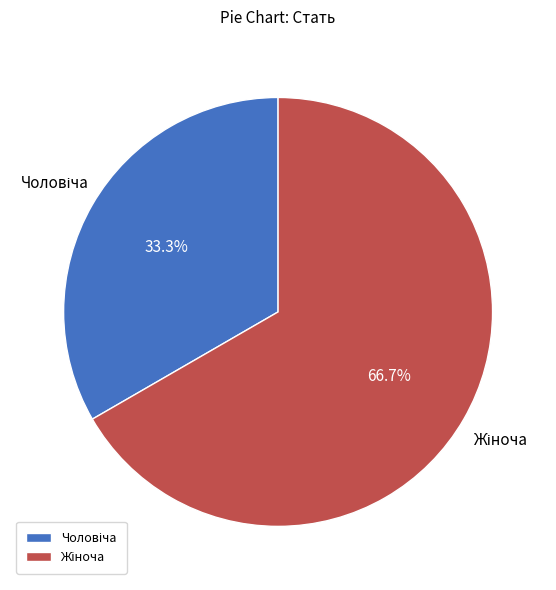

To the nearest percent, what percentage of the pie is Чоловіча?

33%